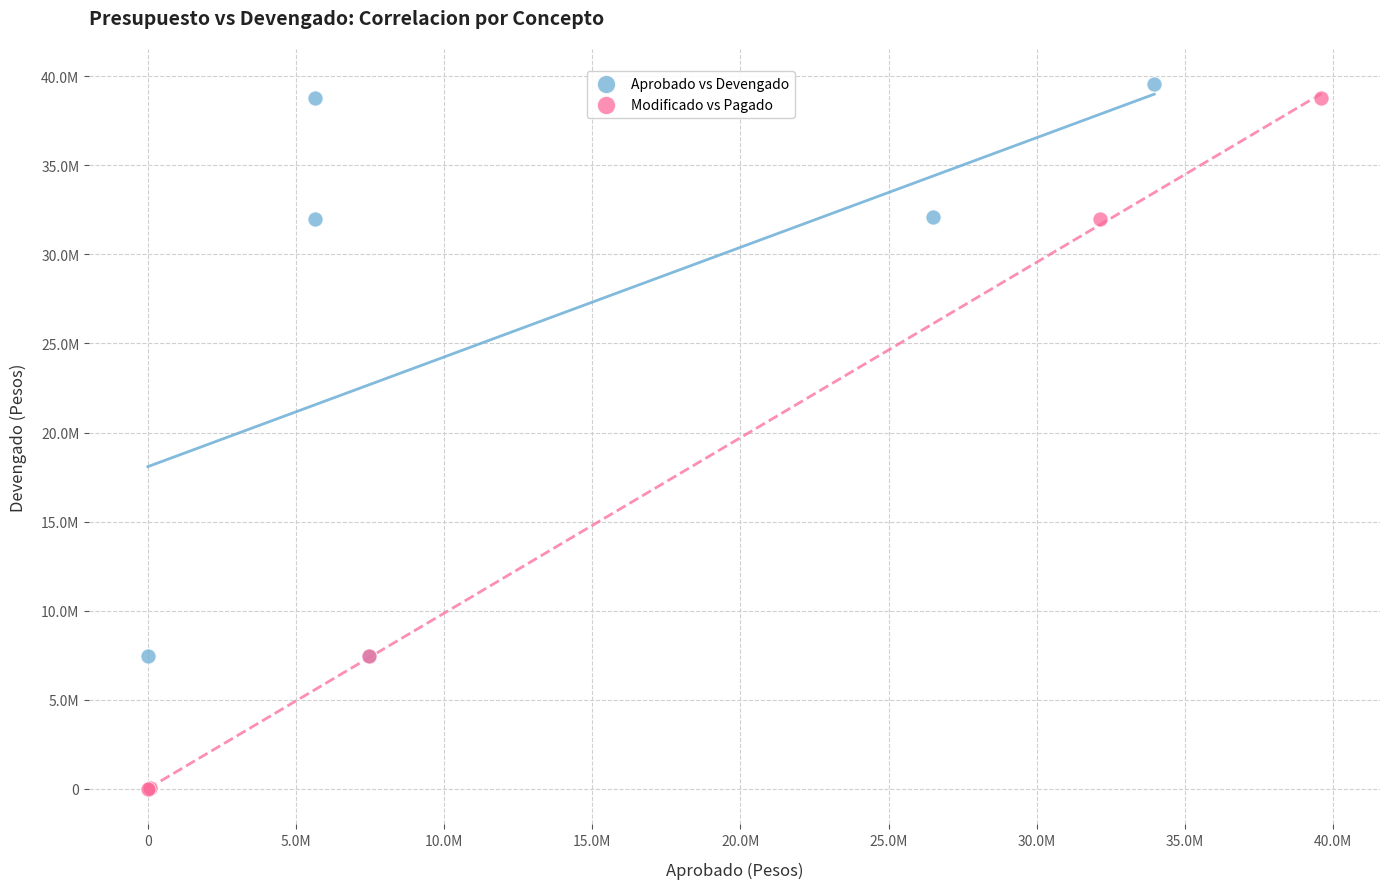

Which series reaches the maximum Y coordinate?

Aprobado vs Devengado